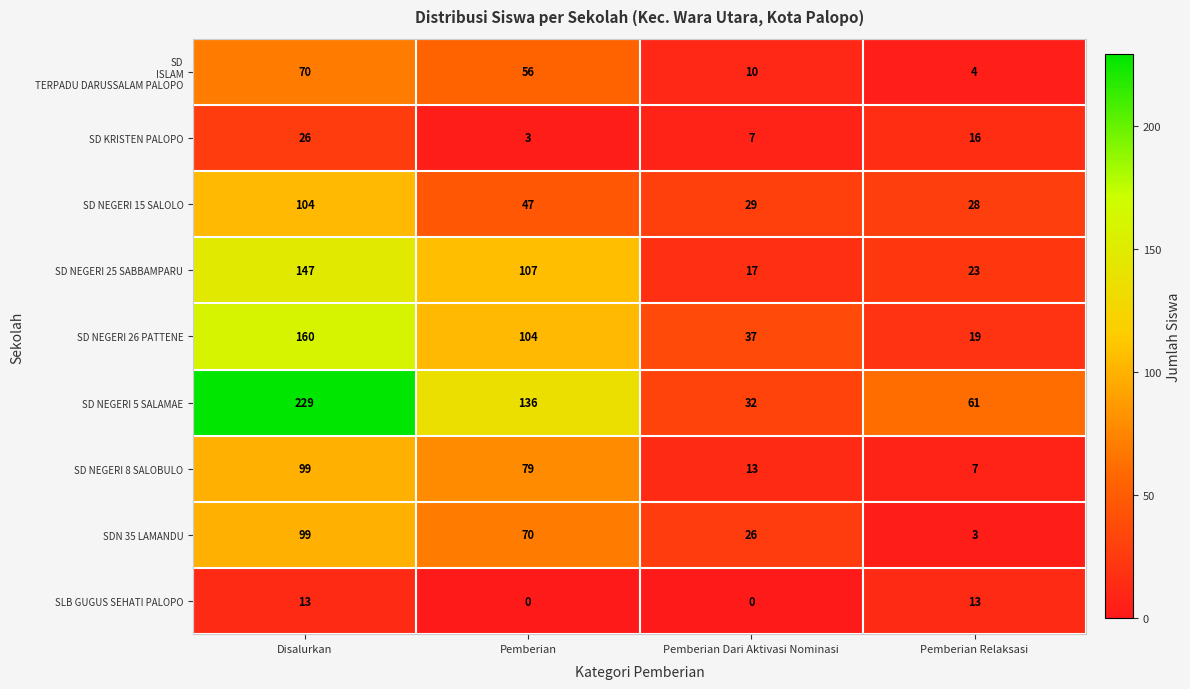

Where is SD NEGERI 5 SALAMAE nearest to the value 130?

Pemberian